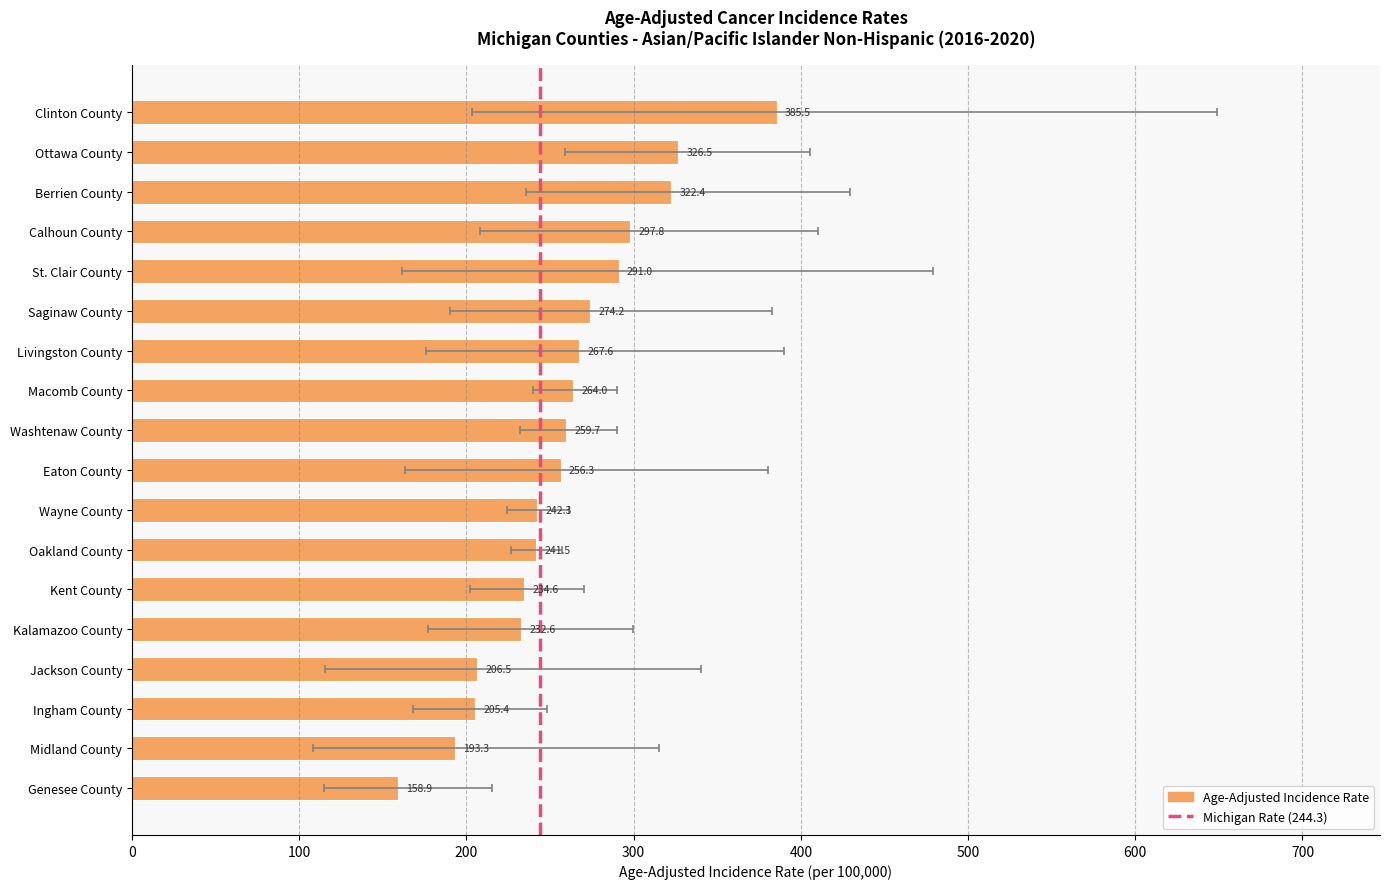

True or false: Upper 95% CI has a value of 427.0 at Oakland County.

False